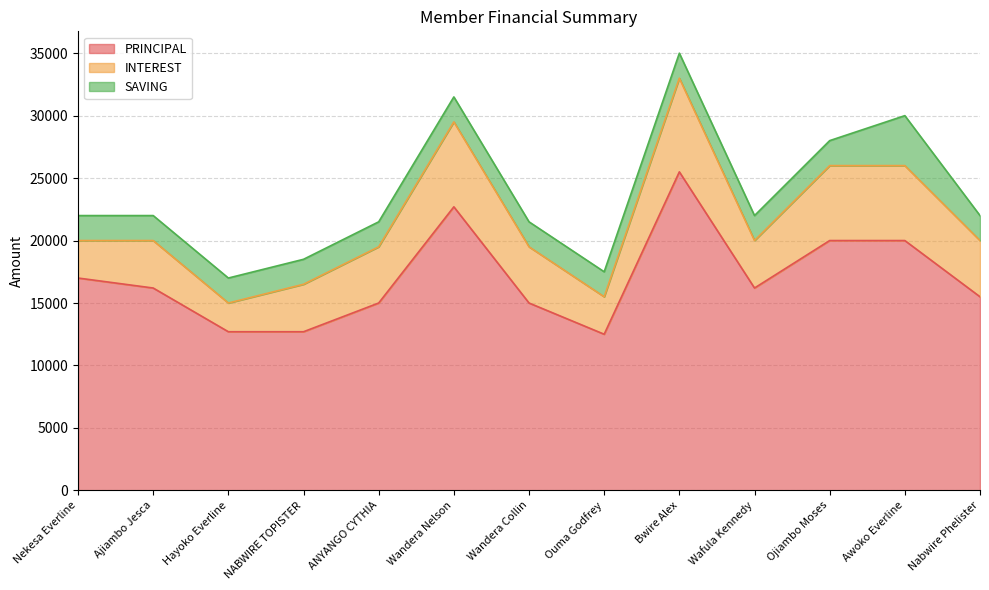

Which series has the widest spread of values?

PRINCIPAL